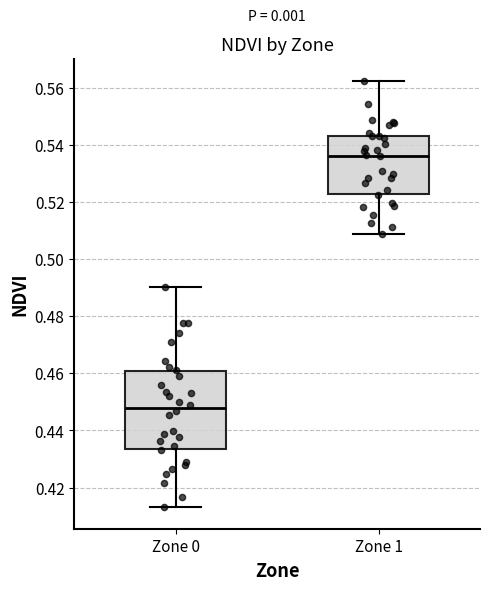

Which box's median line is the highest?

Zone 1